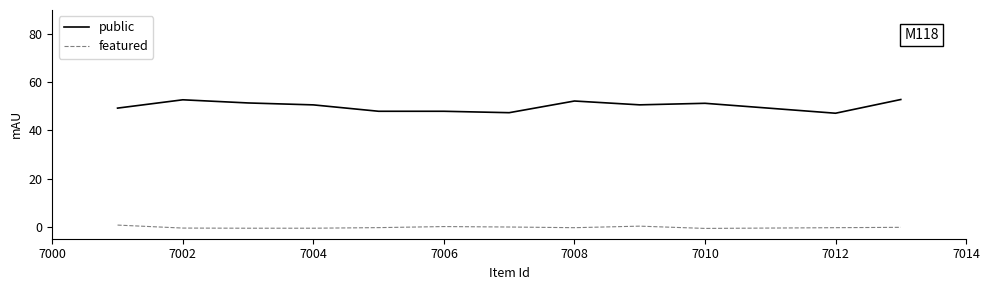

In public, how many points are higher than both neighbors (excluding endpoints)?

3